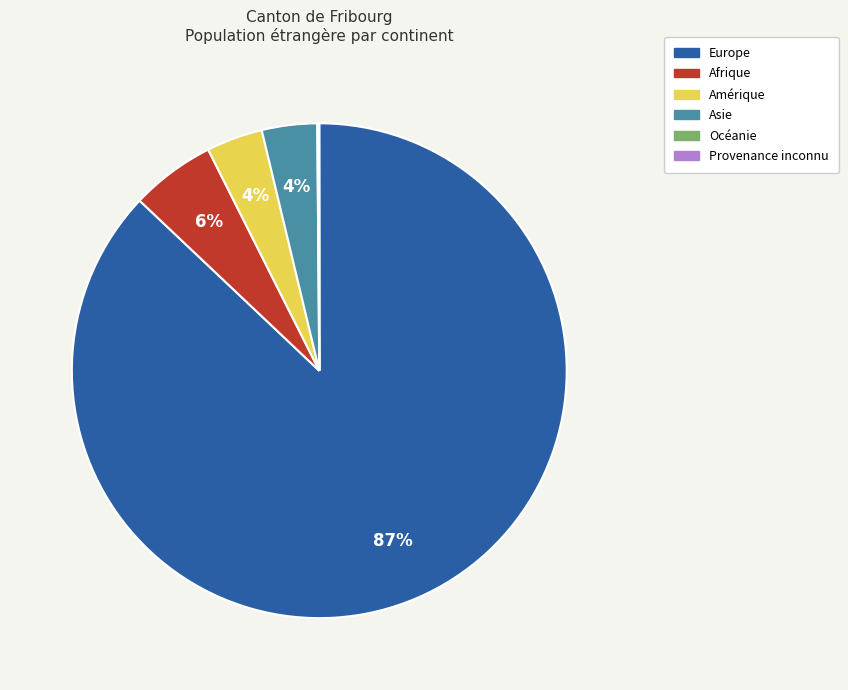

Which slice is the largest?

Europe